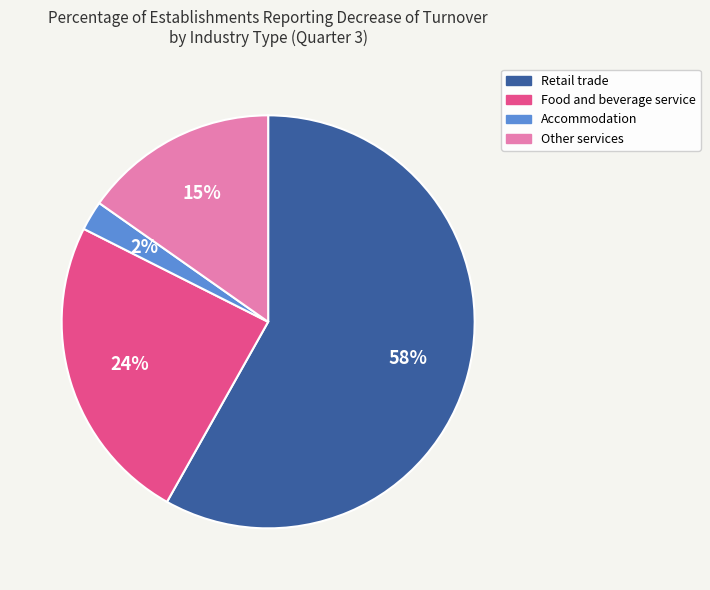

Which slice represents more than half of the pie?

Retail trade